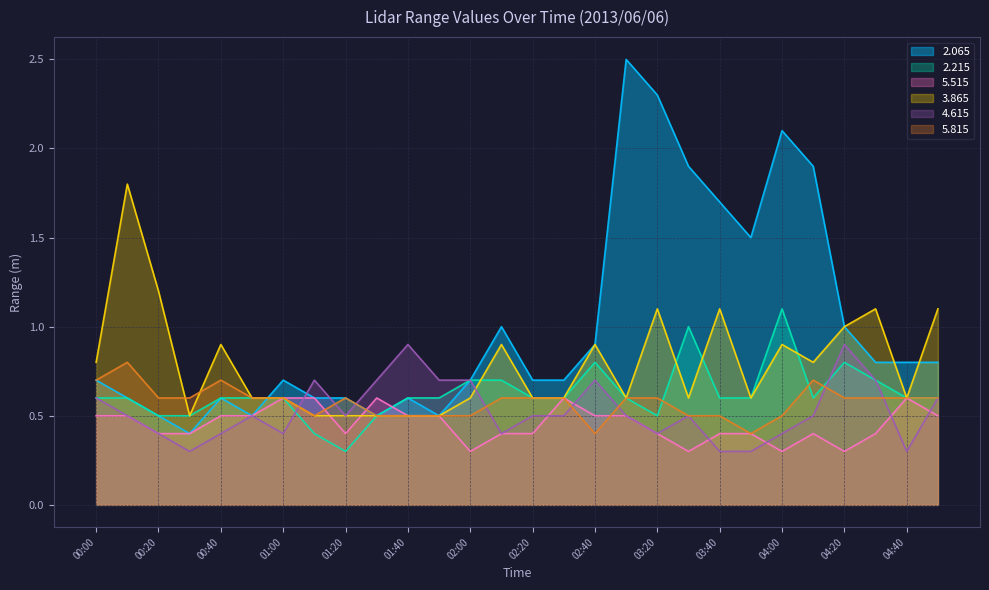

True or false: 5.515 and 4.615 cross at least once.

True